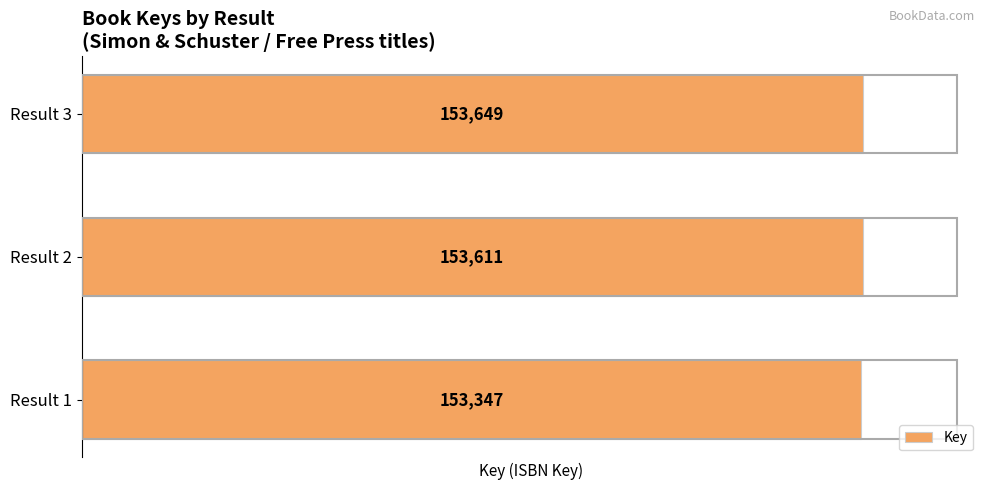

What is the ratio of the value at Result 3 to the value at Result 2?

1.0